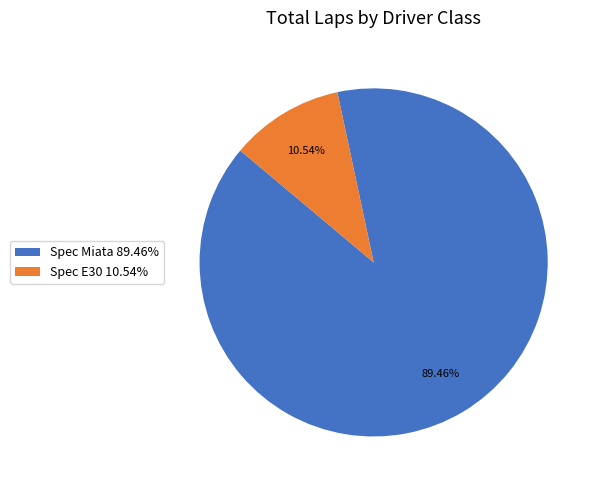

Between Spec Miata 89.46% and Spec E30 10.54%, which is larger?

Spec Miata 89.46%